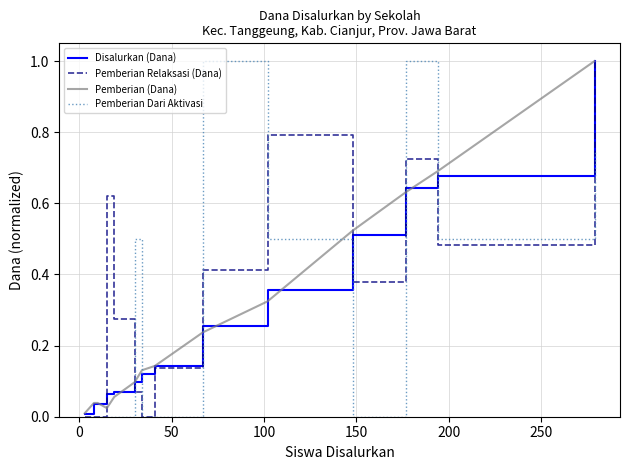

What is the maximum value shown in the chart?

1.0